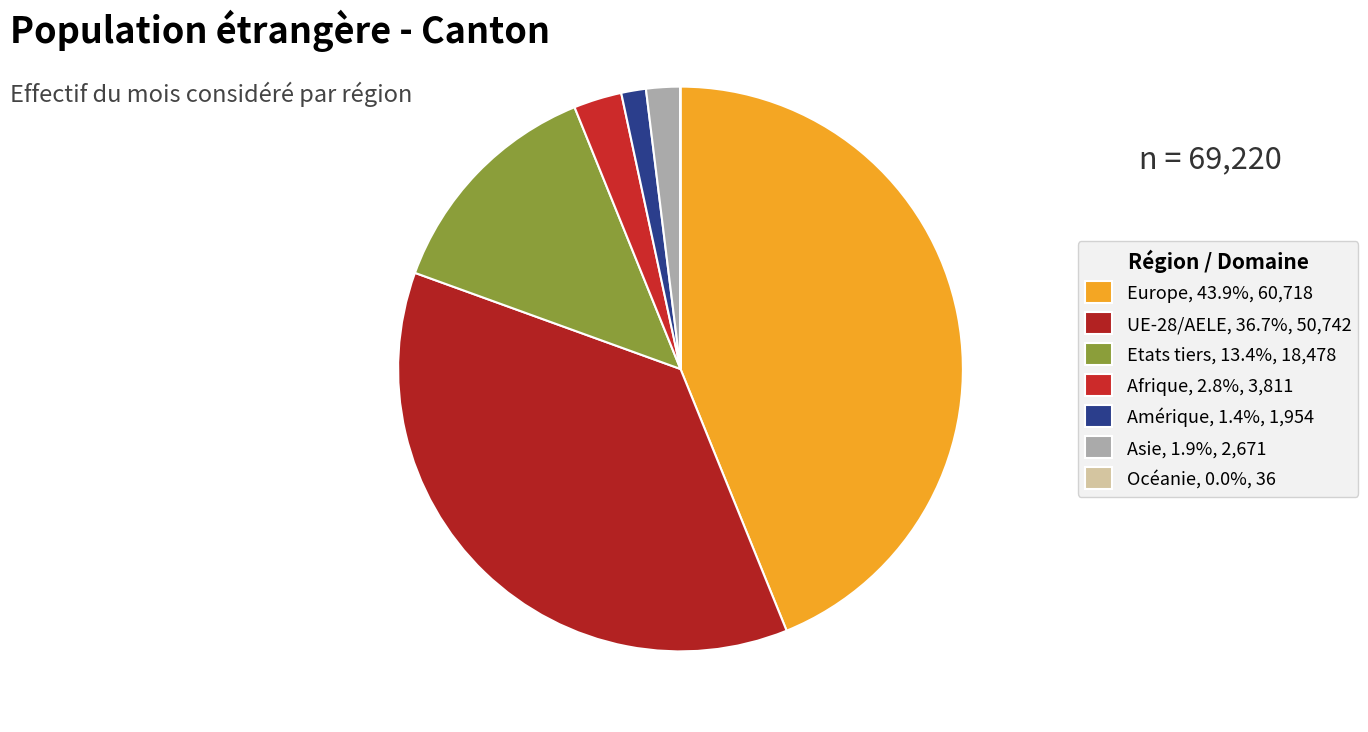

How many slices are in this pie chart?

7